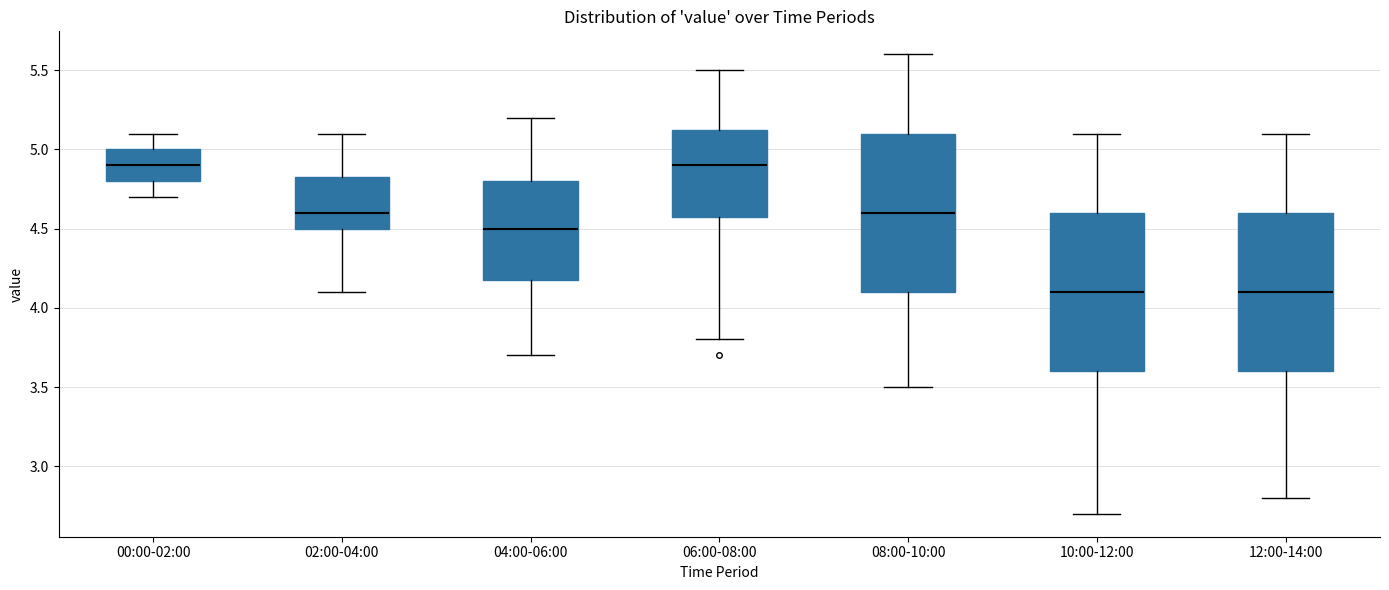

Reading left to right, transcribe this box plot: for each box, give where its median line is, the range the box spans, and where its two whiskers end, as read against the y-axis. The values are not printed on the chart, so give them approximately, as read against the axis.

00:00-02:00: median 4.90, box 4.80 to 5.00, whiskers 4.70 to 5.10
02:00-04:00: median 4.60, box 4.50 to 4.85, whiskers 4.10 to 5.10
04:00-06:00: median 4.50, box 4.20 to 4.80, whiskers 3.70 to 5.20
06:00-08:00: median 4.90, box 4.60 to 5.15, whiskers 3.80 to 5.50
08:00-10:00: median 4.60, box 4.10 to 5.10, whiskers 3.50 to 5.60
10:00-12:00: median 4.10, box 3.60 to 4.60, whiskers 2.70 to 5.10
12:00-14:00: median 4.10, box 3.60 to 4.60, whiskers 2.80 to 5.10